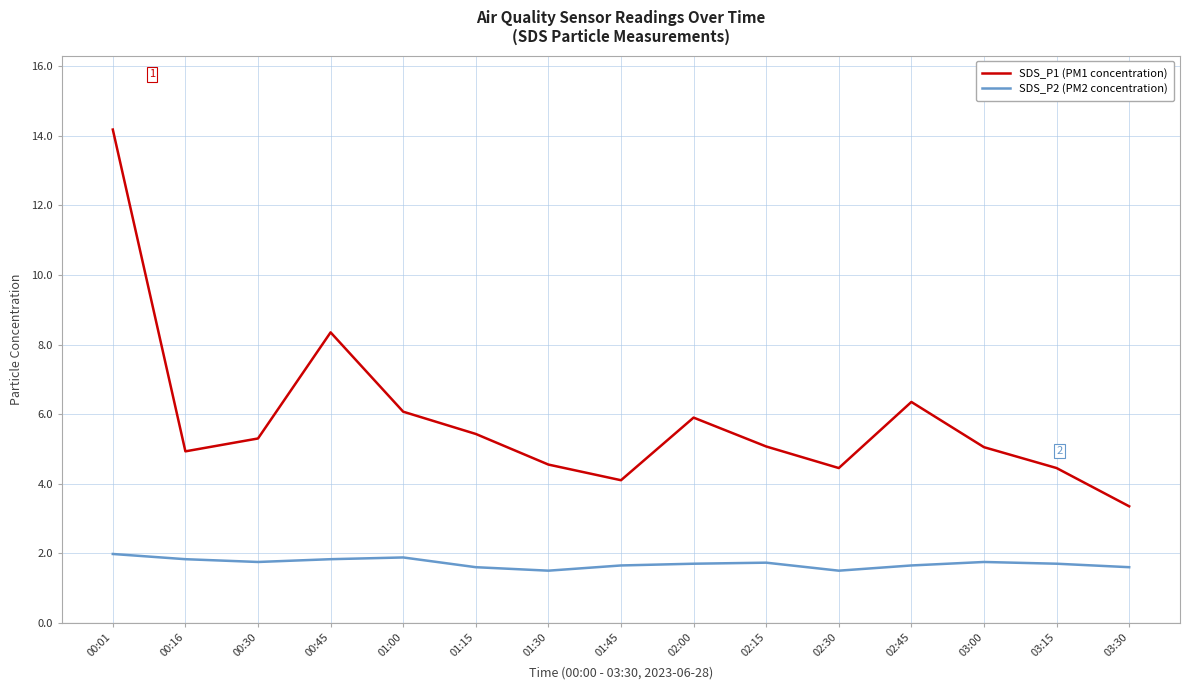

Is it true that SDS_P2 (PM2 concentration) equals 1.6 at 03:30?

True